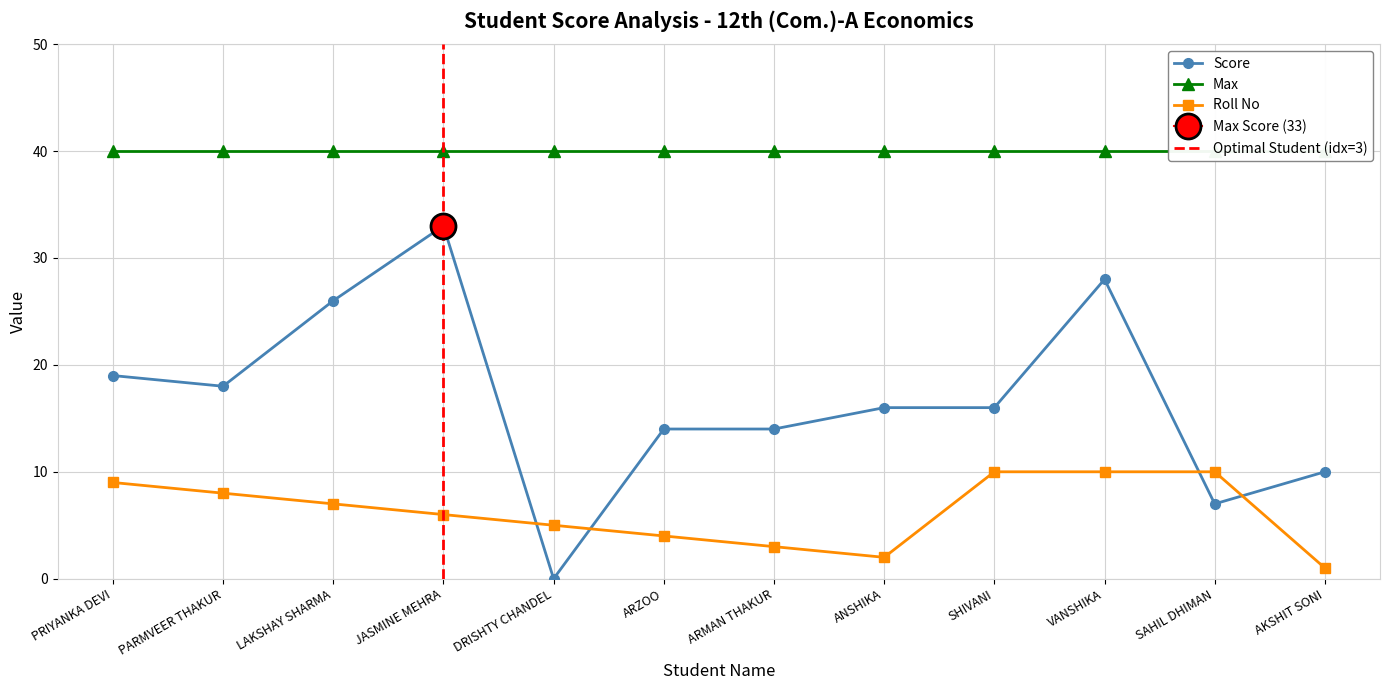

Where do Score and Roll No first cross each other?

JASMINE MEHRA and DRISHTY CHANDEL